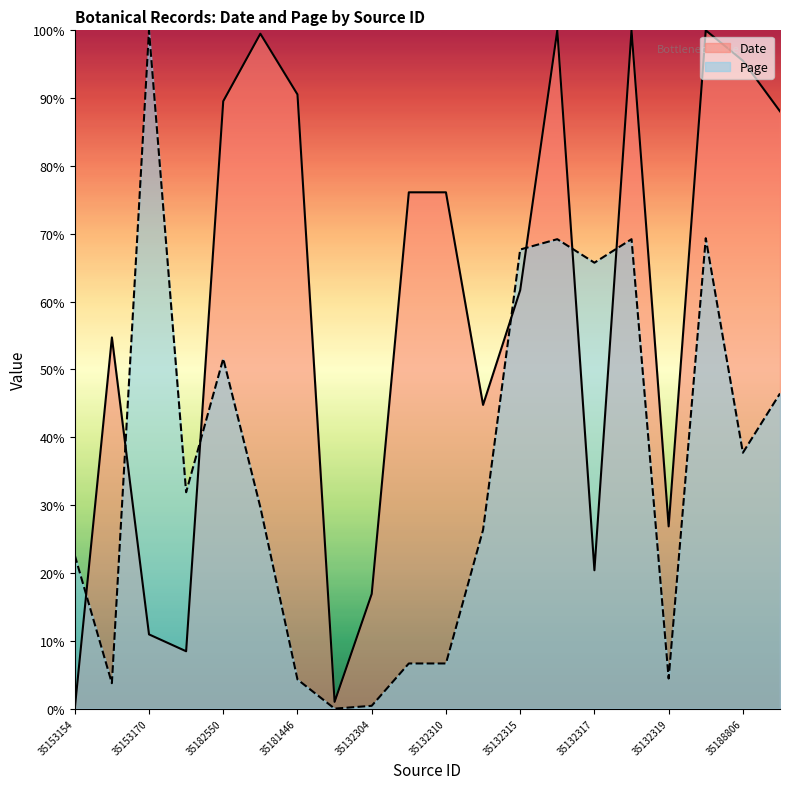

How many data points in Page are above 31?

10